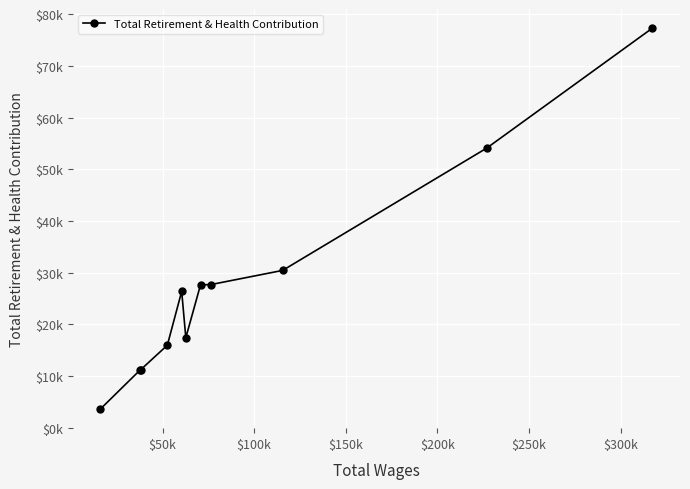

What is the difference between the maximum and second lowest values?

66109